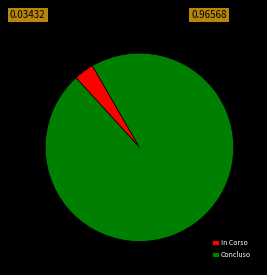

Rank the categories by value from highest to lowest.

Concluso, In Corso